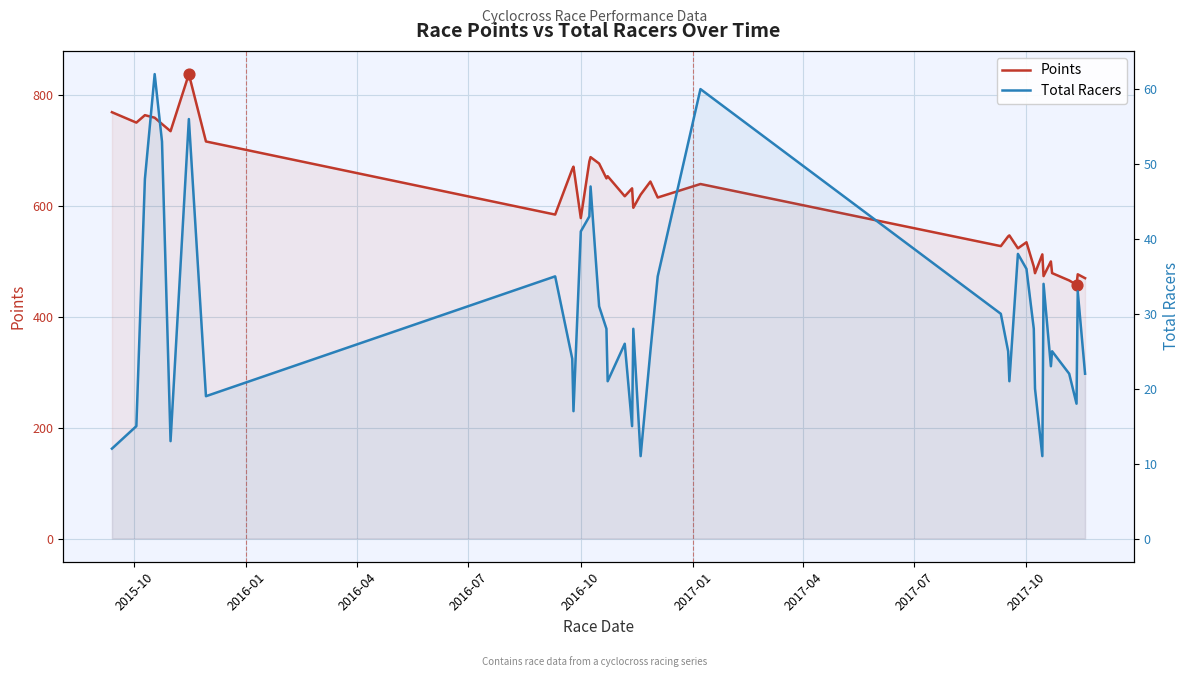

Which series reaches the minimum Y coordinate?

Total Racers